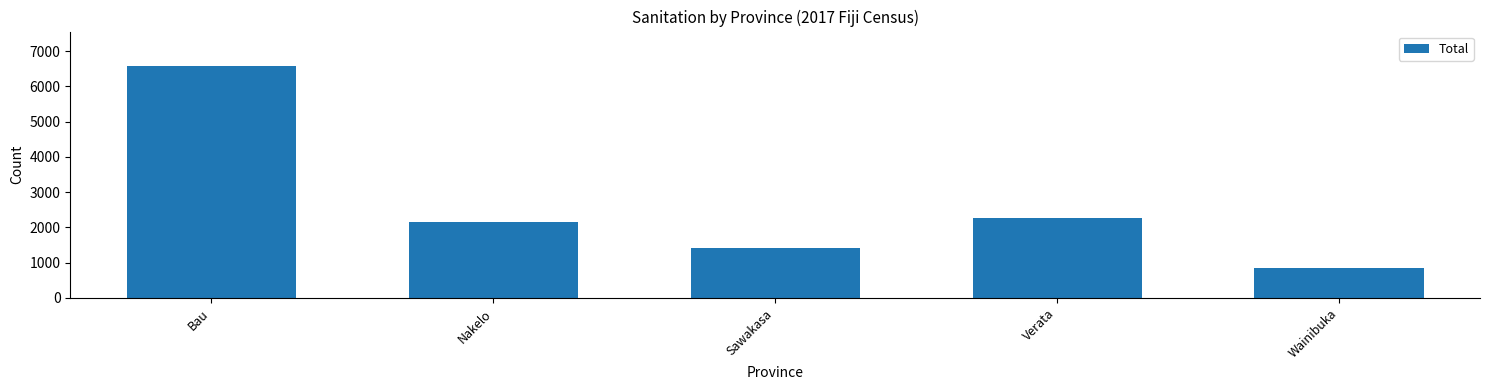

Reading left to right, extract all data points from this chart.

Bau=6569	Nakelo=2140	Sawakasa=1412	Verata=2262	Wainibuka=855